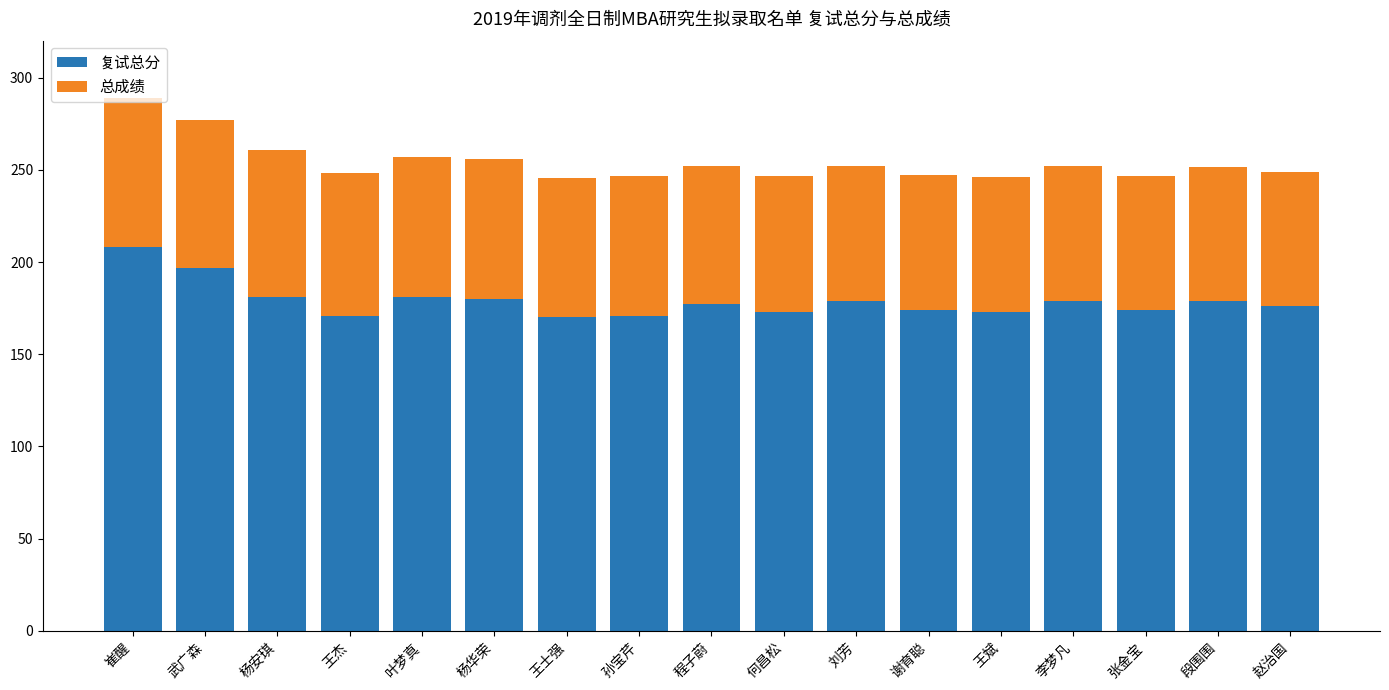

How many data points does each series have?

17